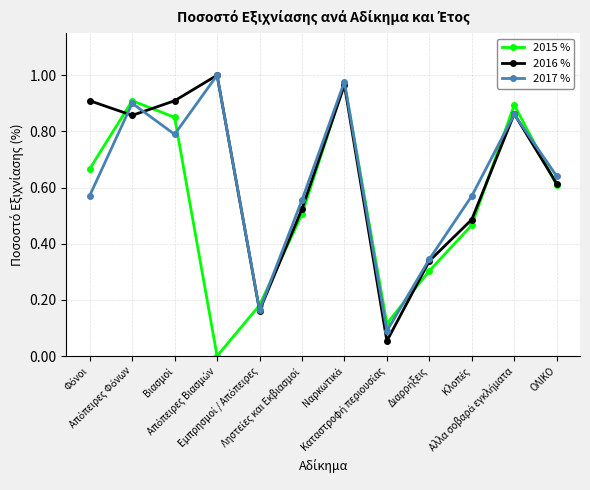

True or false: 2017 % has more than 0 interior local peaks.

True